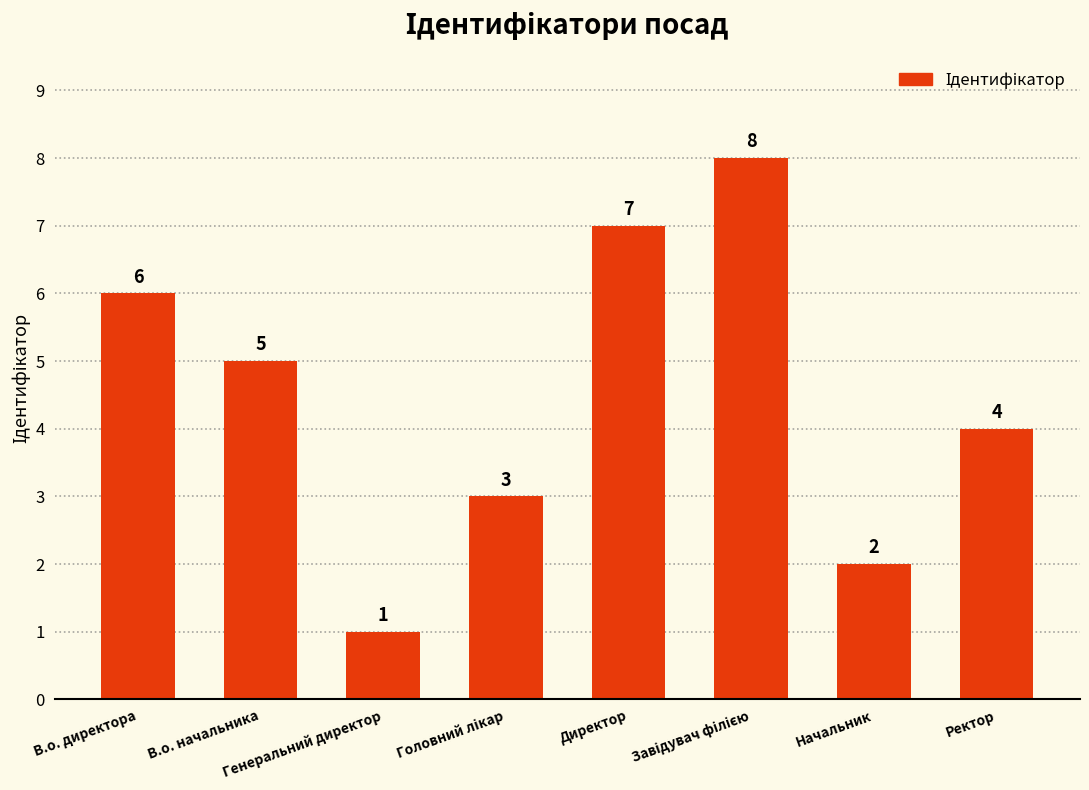

The chart shows a value of 1 at Генеральний директор. True or false?

True